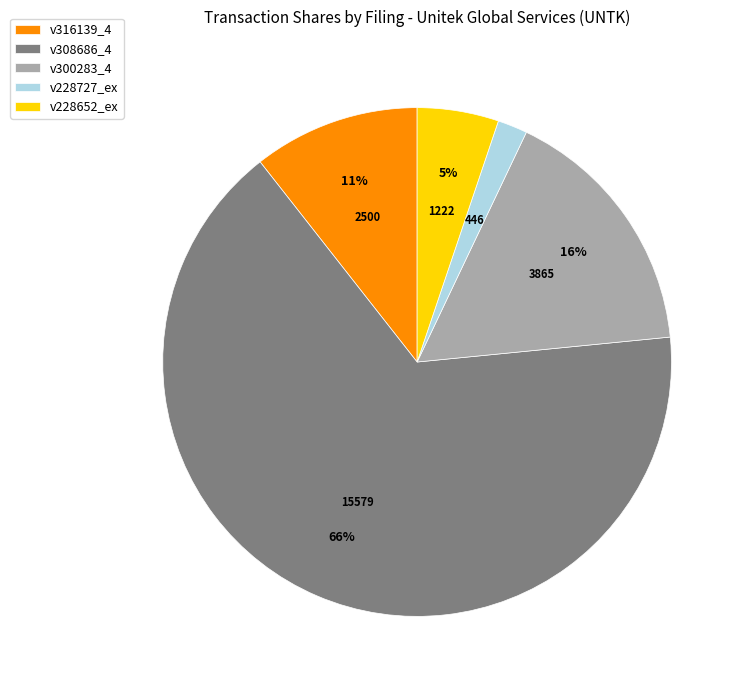

Which category accounts for the majority?

v308686_4